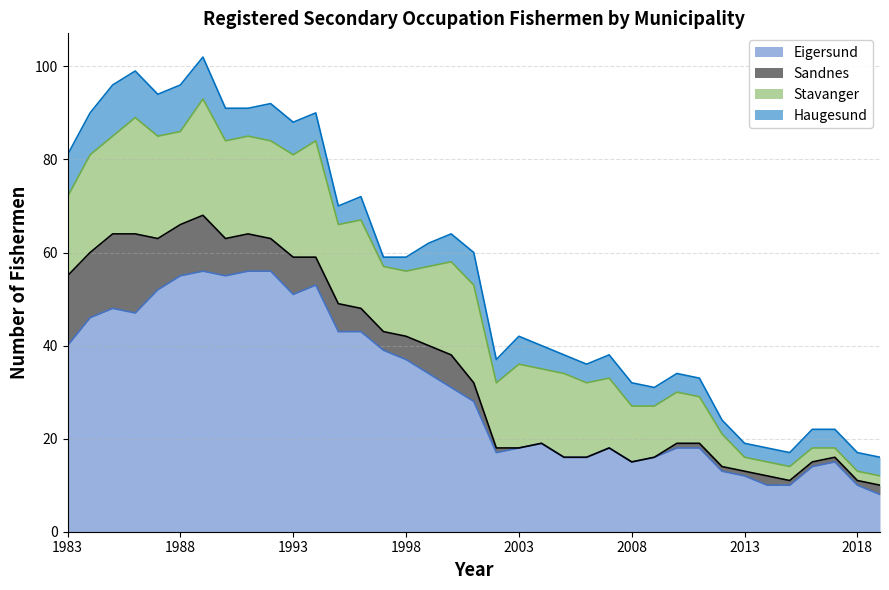

Which has a higher value, 2007 or 1999?

1999